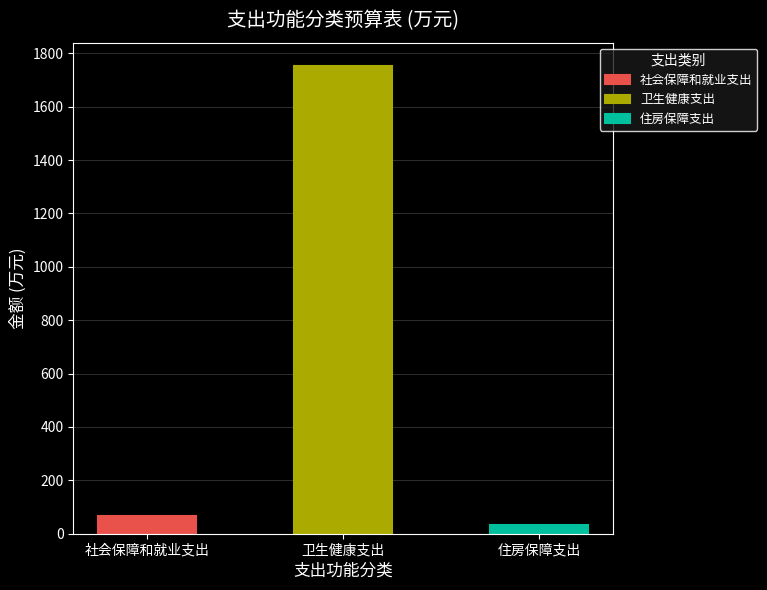

At which label is 本年收入(合计) closest to 892?

社会保障和就业支出